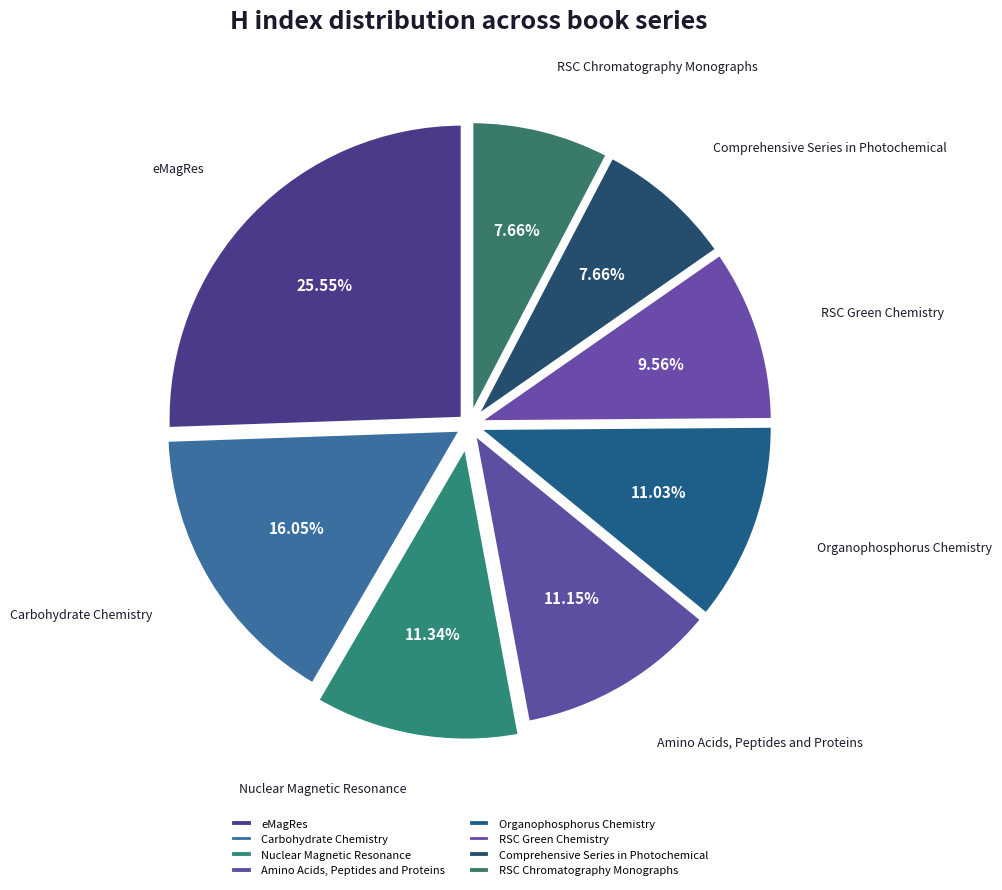

Is Carbohydrate Chemistry the majority of the pie?

No